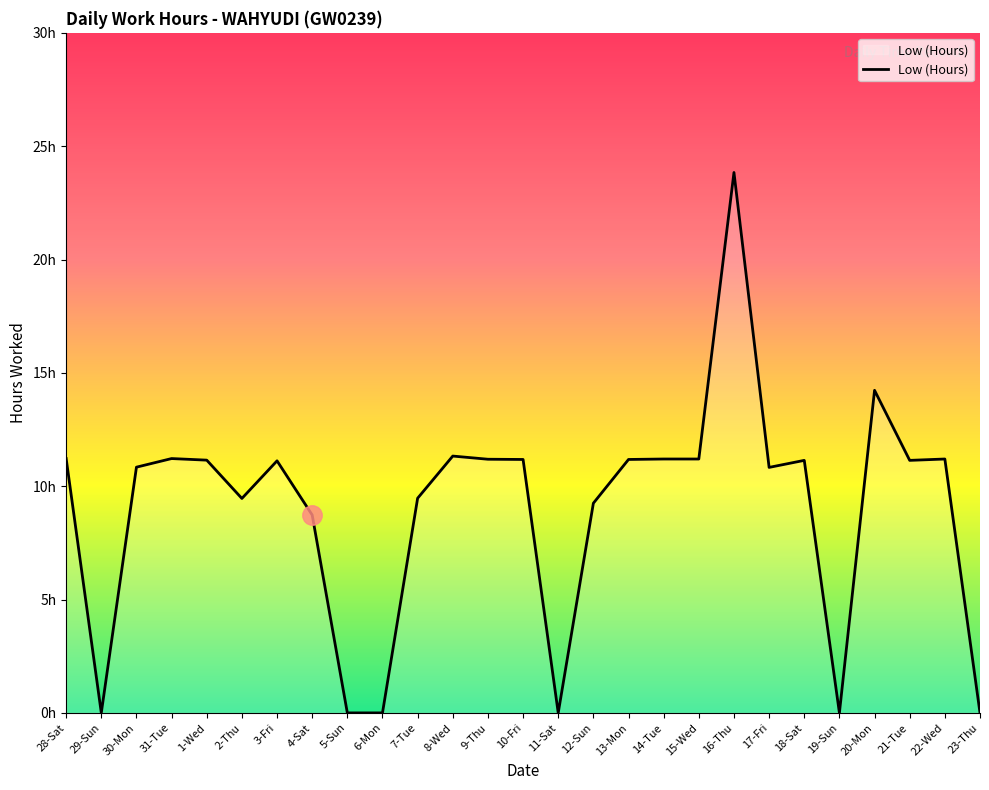

What is the label of the 6th point from the left?

2-Thu